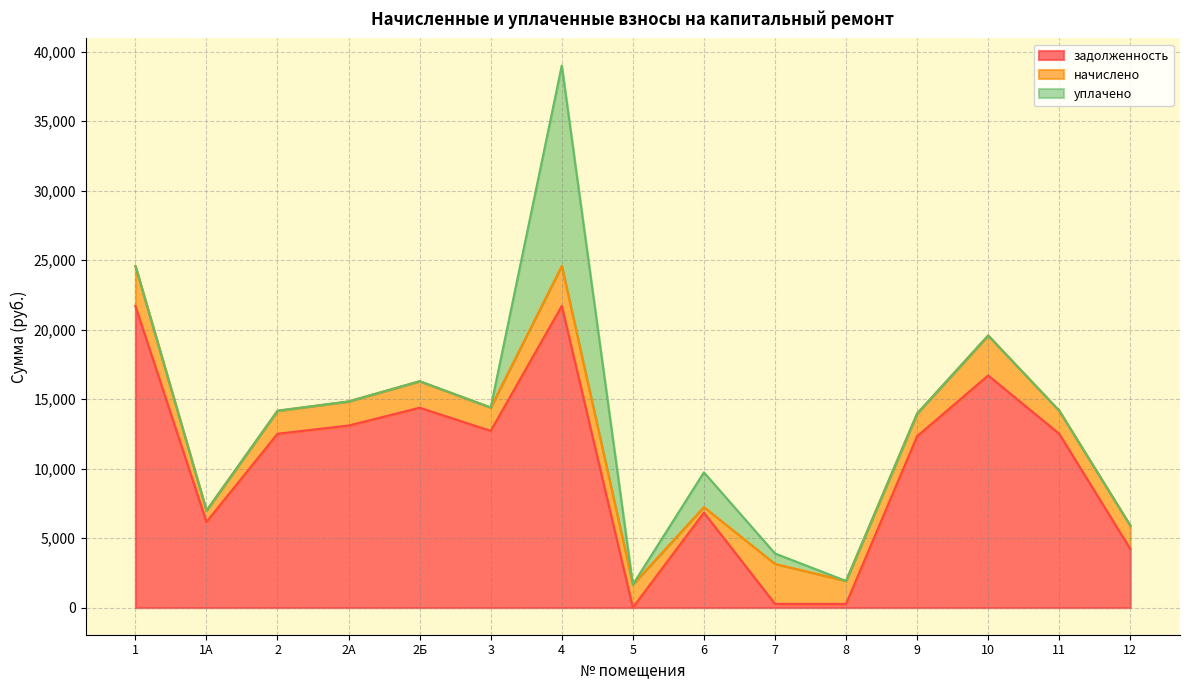

Reading left to right, what are all the values shown in this chart?

задолженность: 21699.6	6163.2	12506.2	13096.8	14380.8	12711.6	21699.6	0.2	6830.4	270.3	263.0	12326.4	16699.6	12506.2	4216.4
начислено: 2874.7	816.5	1656.8	1735.0	1905.1	1684.0	2874.7	1656.8	400.0	2874.7	1656.8	1633.0	2874.7	1656.8	1684.0
уплачено: 0.0	0.0	0.0	0.0	0.0	0.0	14420.5	0.0	2500.0	750.0	0.0	0.0	0.0	0.0	0.0